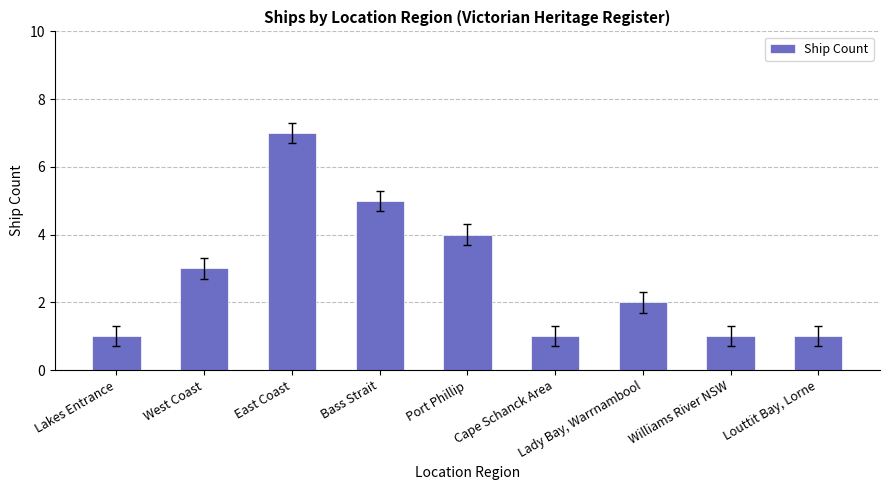

What is the average value?

3